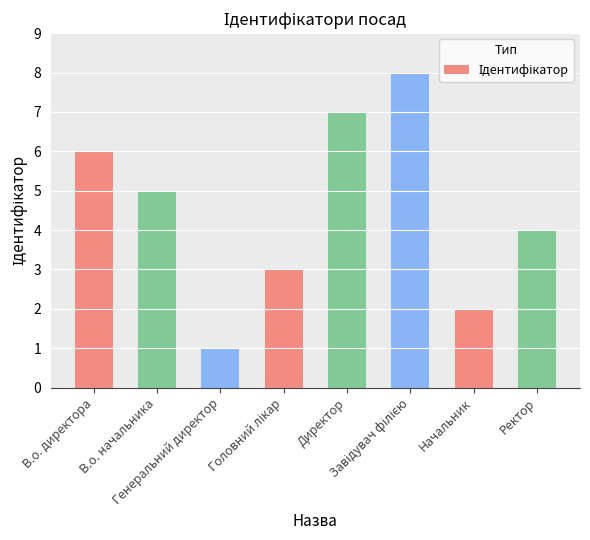

What is the greatest value displayed?

8